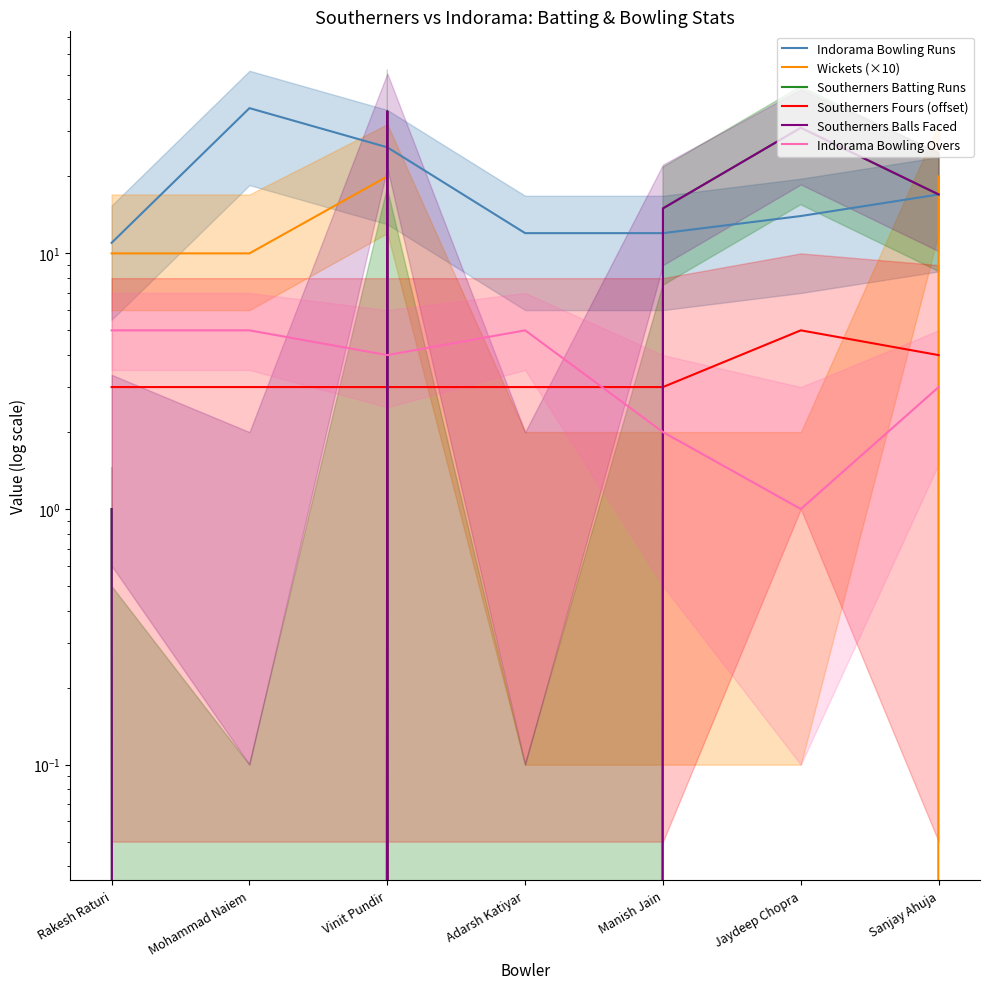

Which series has the largest total across all categories?

Indorama Bowling Runs